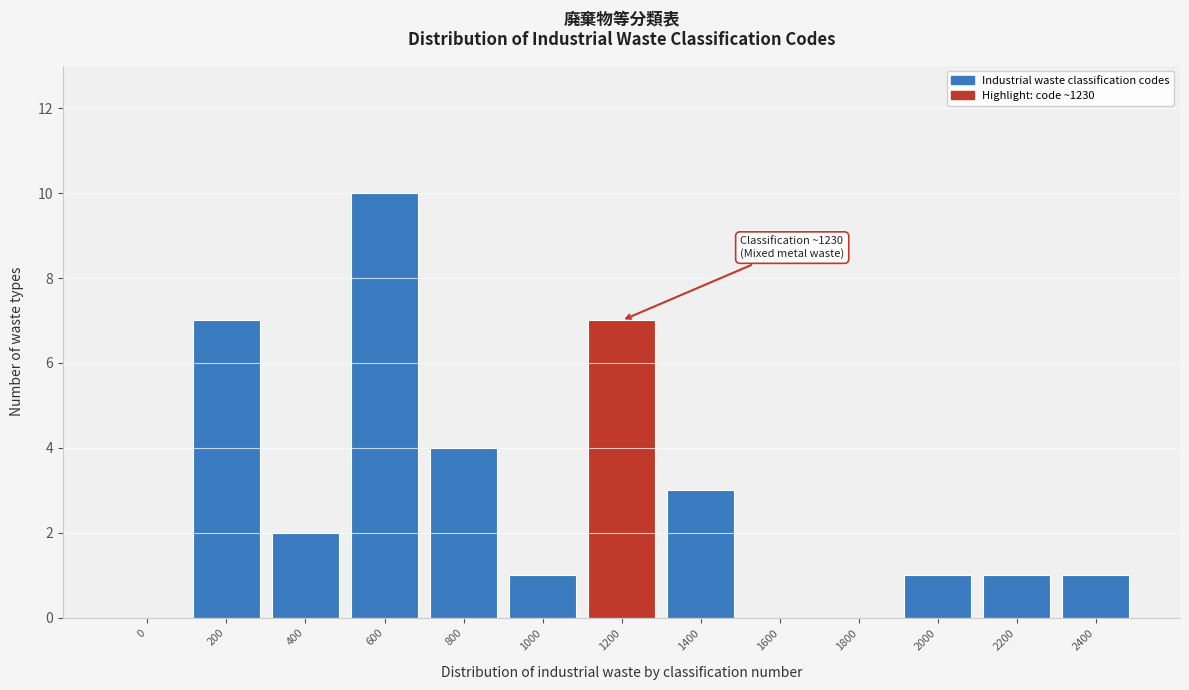

Reading left to right, list all the values displayed in this chart.

0=0	200=7	400=2	600=10	800=4	1000=1	1200=7	1400=3	1600=0	1800=0	2000=1	2200=1	2400=1